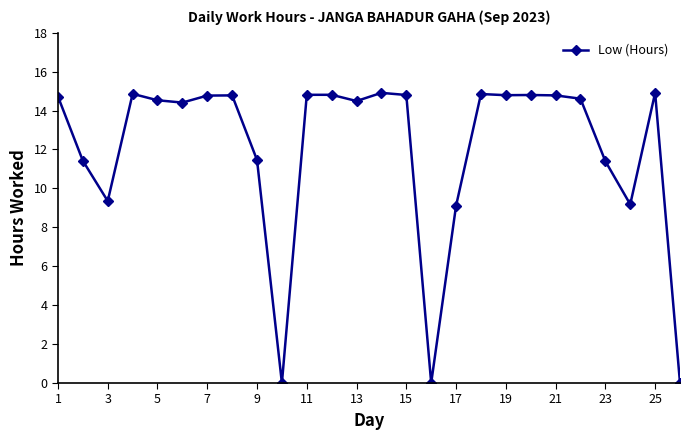

What is the value of the 12th point from the left?

14.8